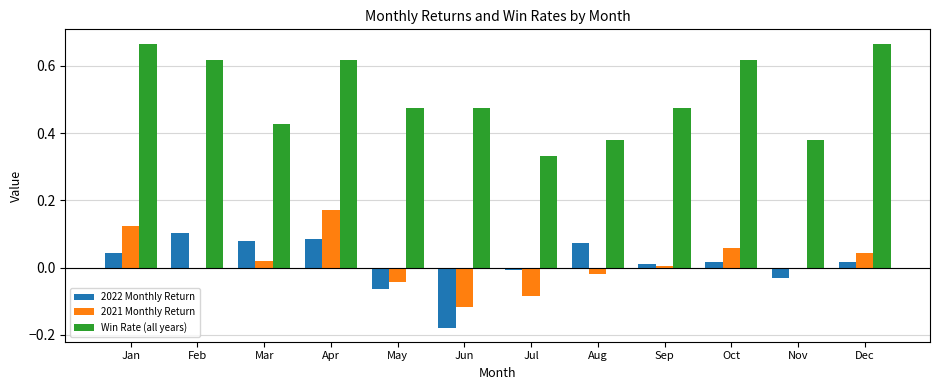

Which category has the highest value in the 2021 Monthly Return series?

Apr